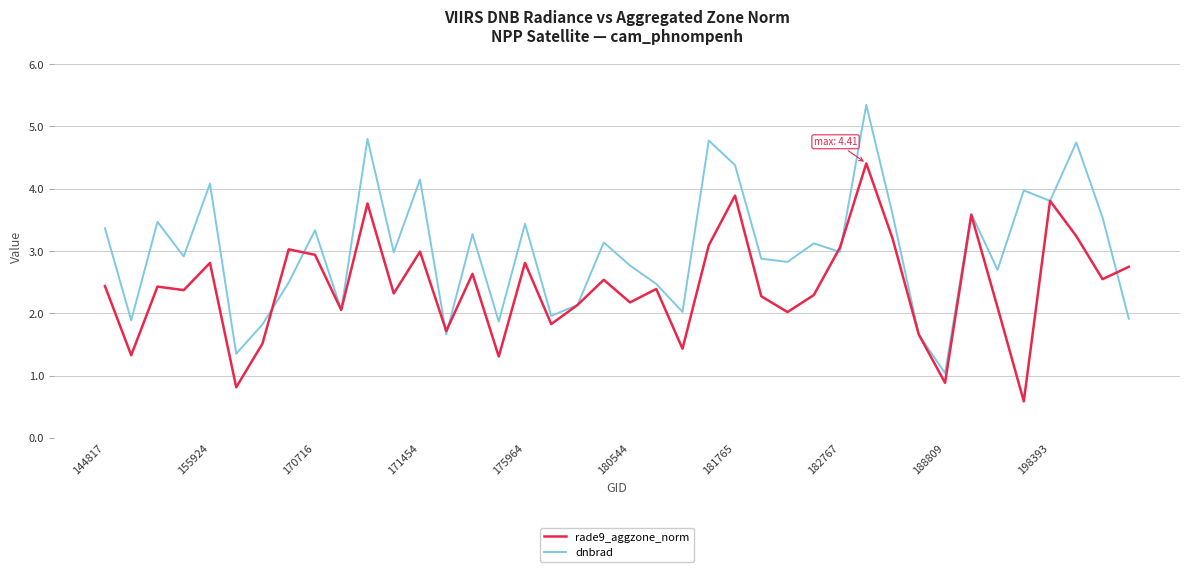

What is the maximum value shown in the chart?

5.3